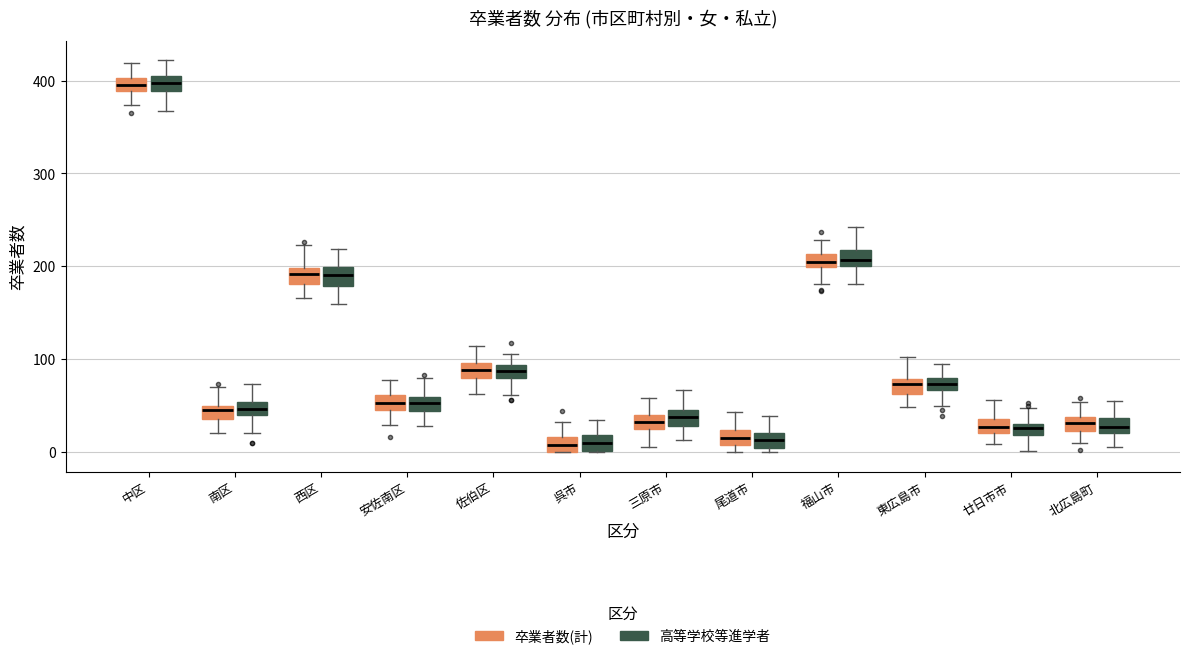

Where does the median line of the box for 廿日市市 (卒業者数(計)) sit on the y-axis? The values are not printed on the chart, so give them approximately, as read against the axis.

30